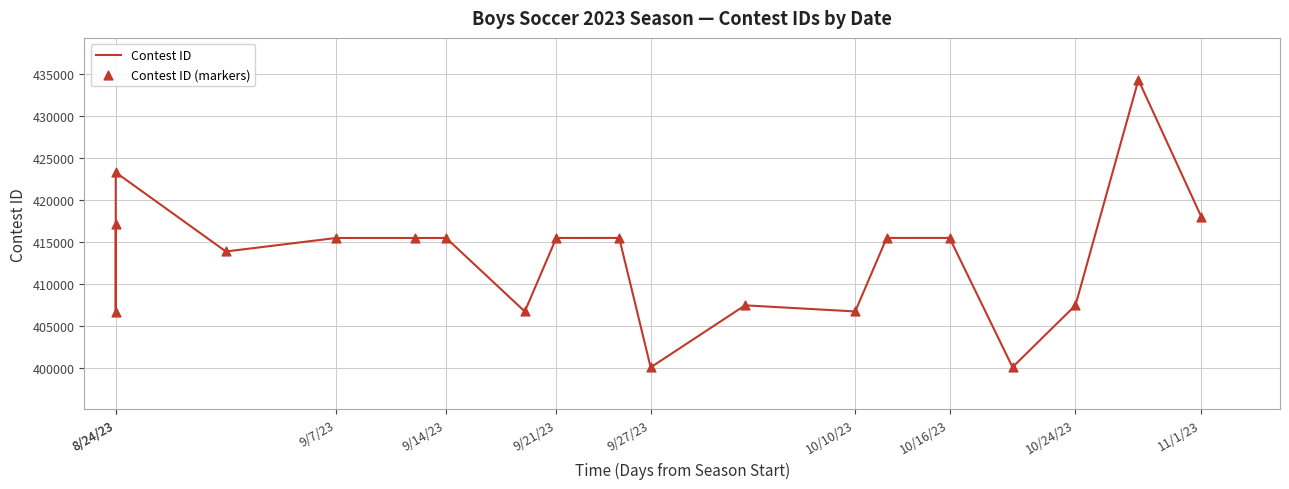

Which series reaches the minimum Y coordinate?

Contest ID